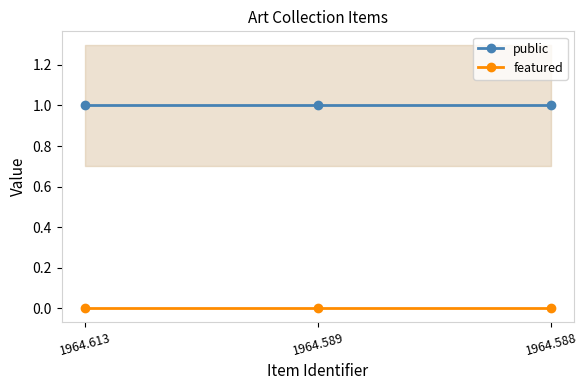

Which category has the highest value in the featured series?

1964.613